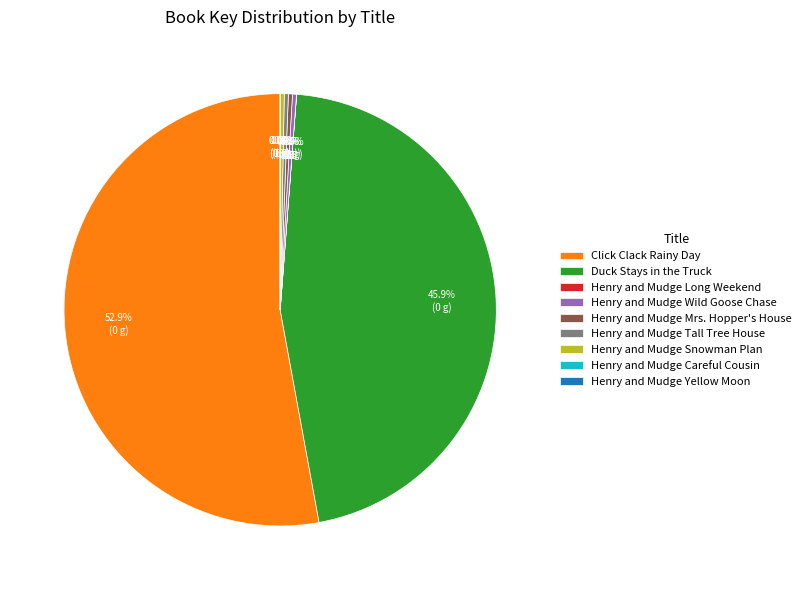

How much of the chart is everything except Duck Stays in the Truck?

54.1%